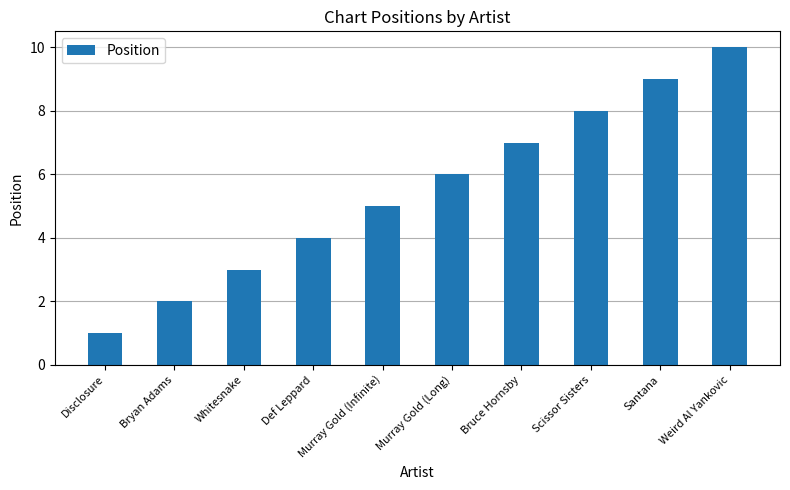

How many data points are less than 6?

5